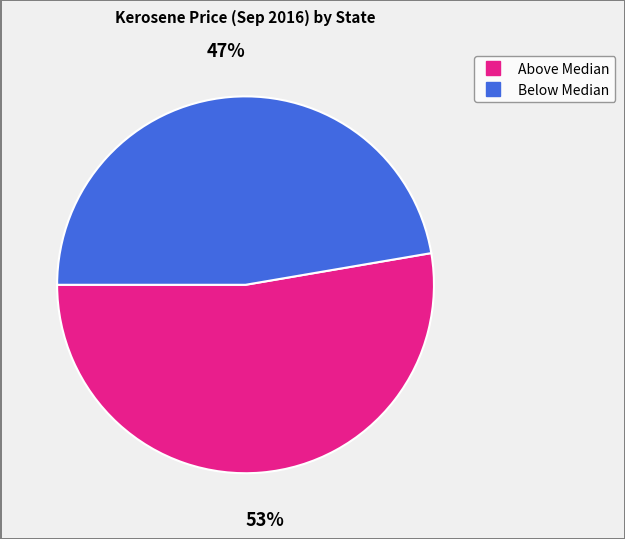

To the nearest percent, what is the average slice percentage?

50%